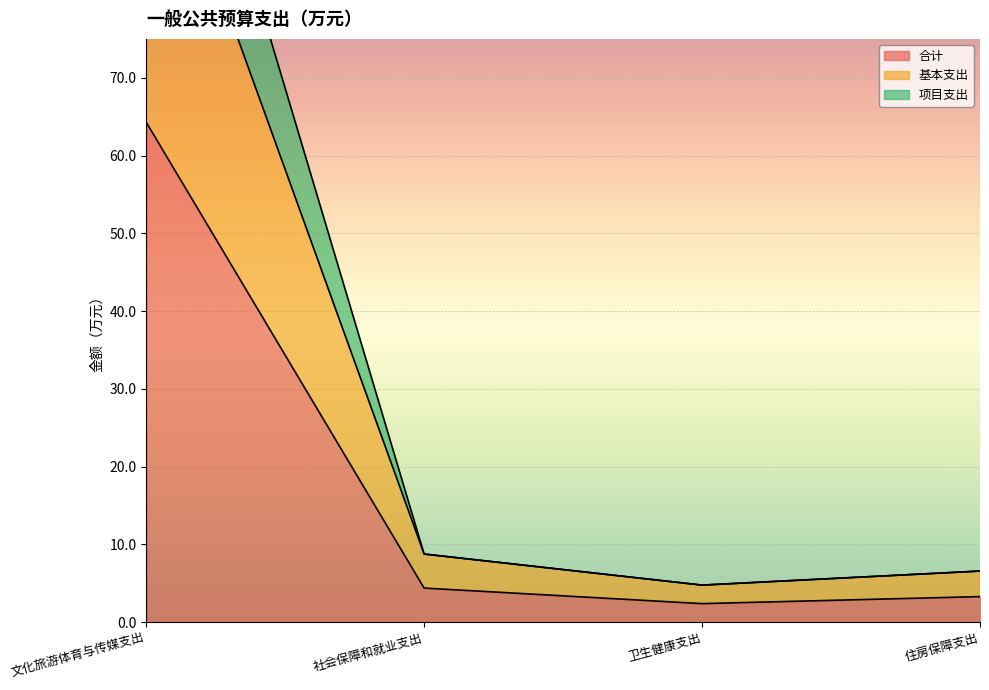

What is the total value across all series at 卫生健康支出?

11.9